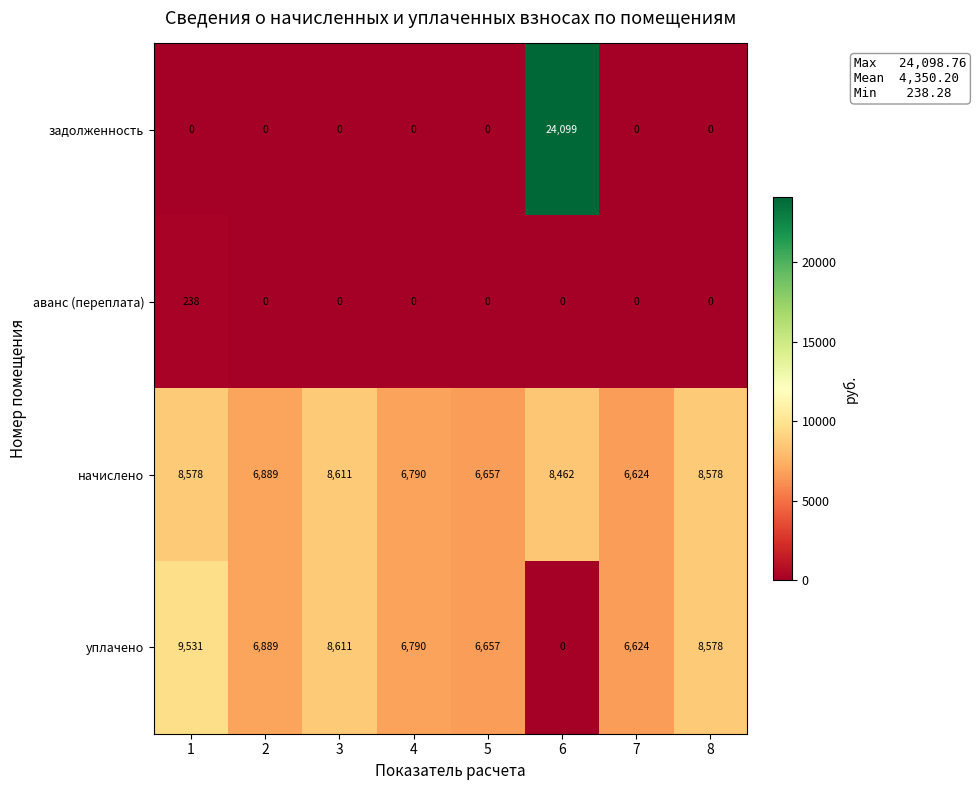

What is the sum of all задолженность values?

24099